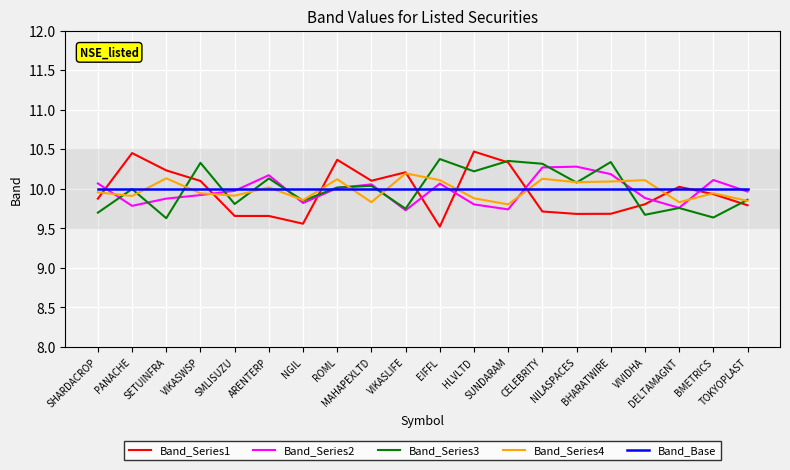

True or false: Band_Series1 has more than 1 points higher than both neighbors.

True